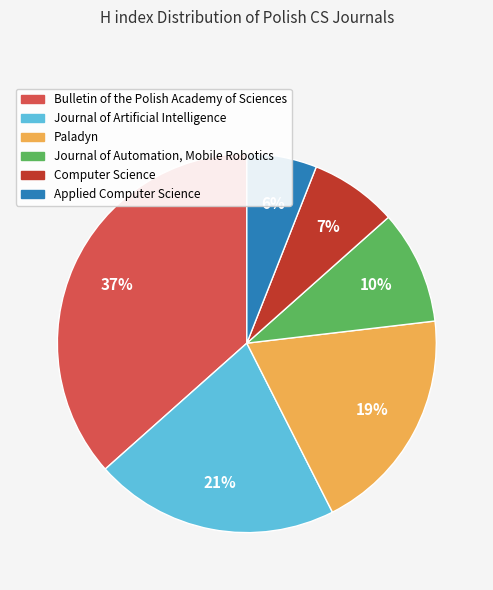

What is the largest slice in the pie chart?

Bulletin of the Polish Academy of Sciences